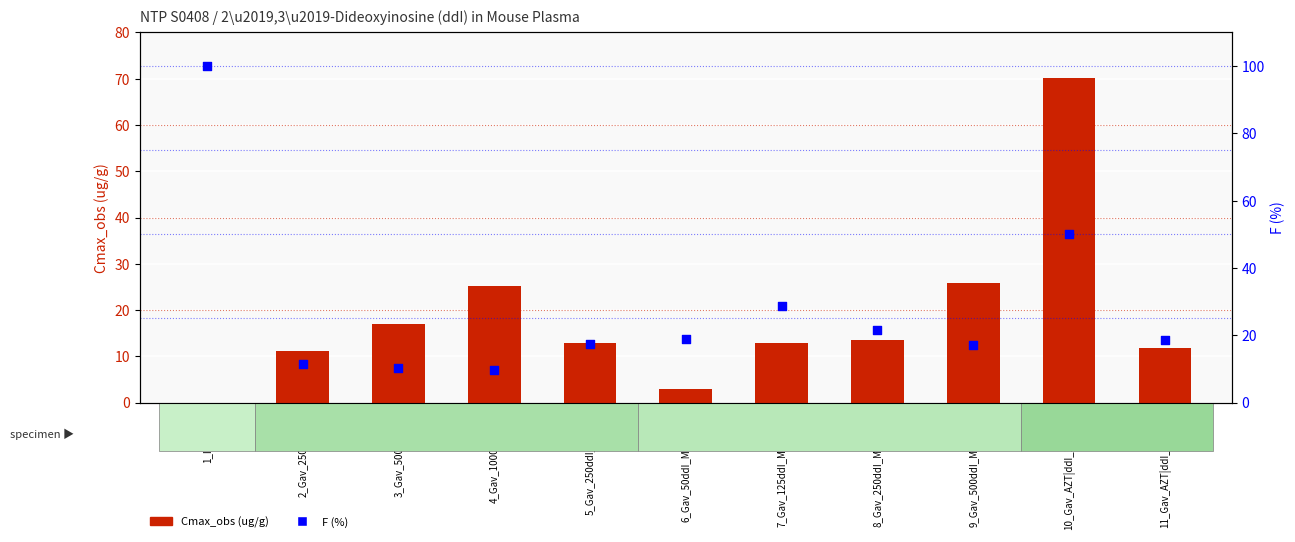

At how many categories does at least one series exceed 87?

1